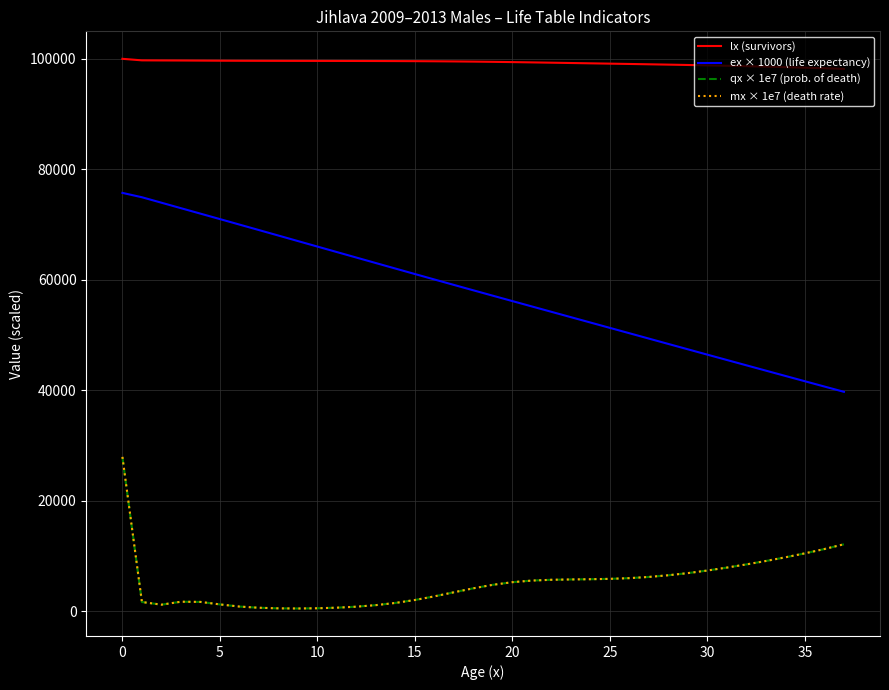

How many lines are shown in the chart?

4